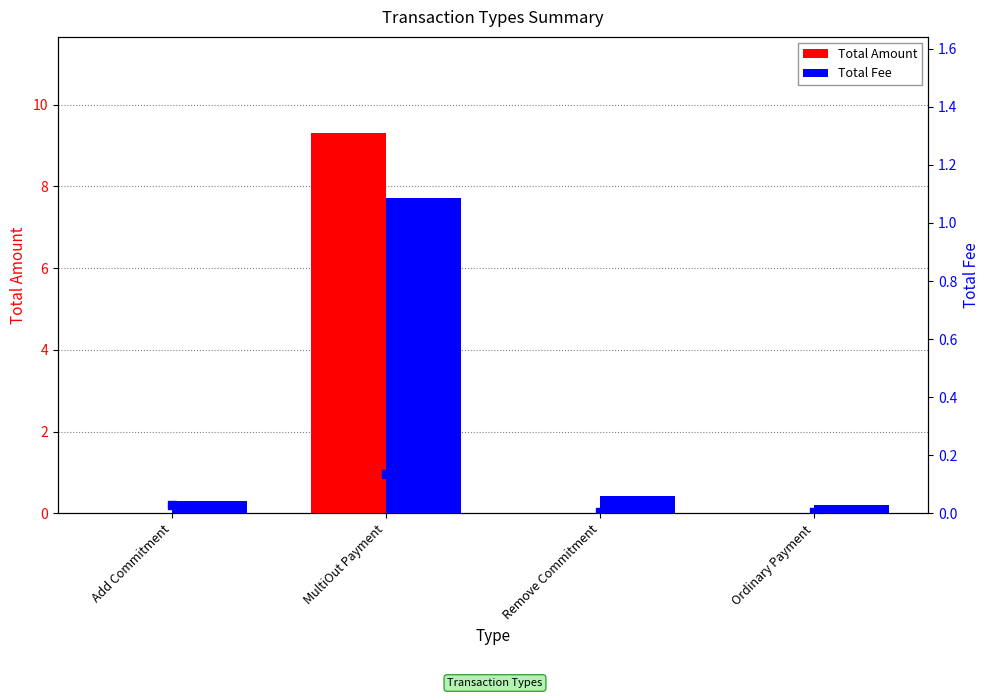

Is the value of Total Fee at MultiOut Payment greater than the value of Total Amount at Add Commitment?

Yes